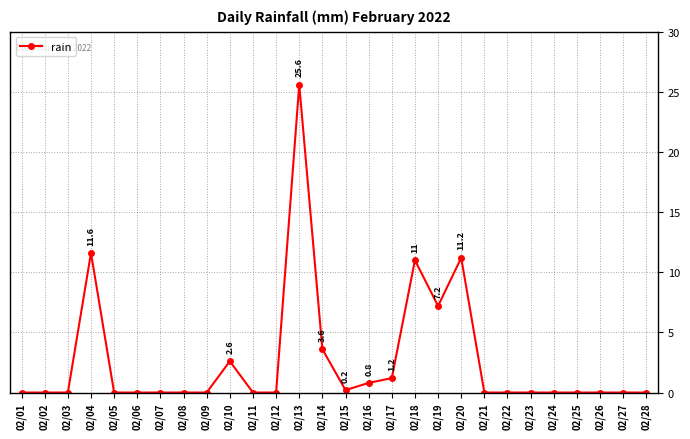

Reading right to left, what are all the values shown in this chart?

02/28=0.0	02/27=0.0	02/26=0.0	02/25=0.0	02/24=0.0	02/23=0.0	02/22=0.0	02/21=0.0	02/20=11.2	02/19=7.2	02/18=11.0	02/17=1.2	02/16=0.8	02/15=0.2	02/14=3.6	02/13=25.6	02/12=0.0	02/11=0.0	02/10=2.6	02/09=0.0	02/08=0.0	02/07=0.0	02/06=0.0	02/05=0.0	02/04=11.6	02/03=0.0	02/02=0.0	02/01=0.0